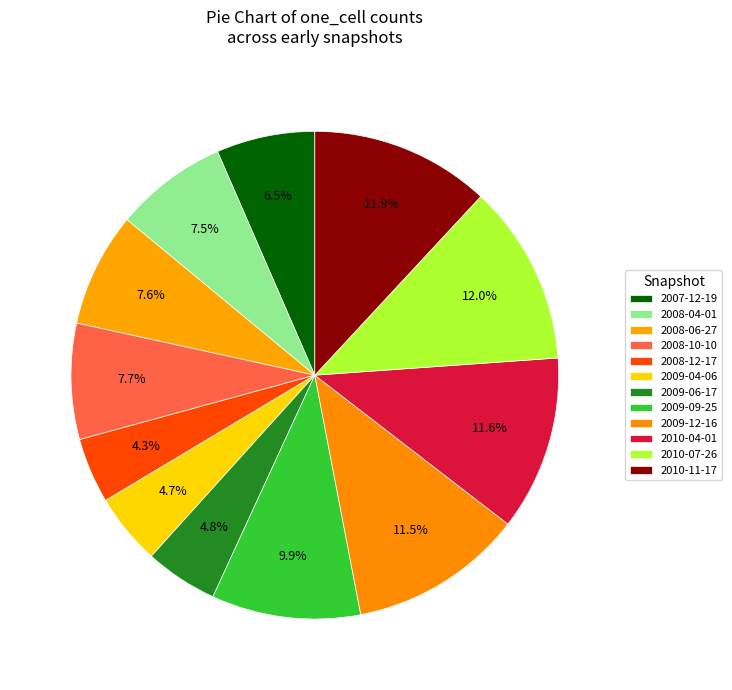

How many slices are in this pie chart?

12